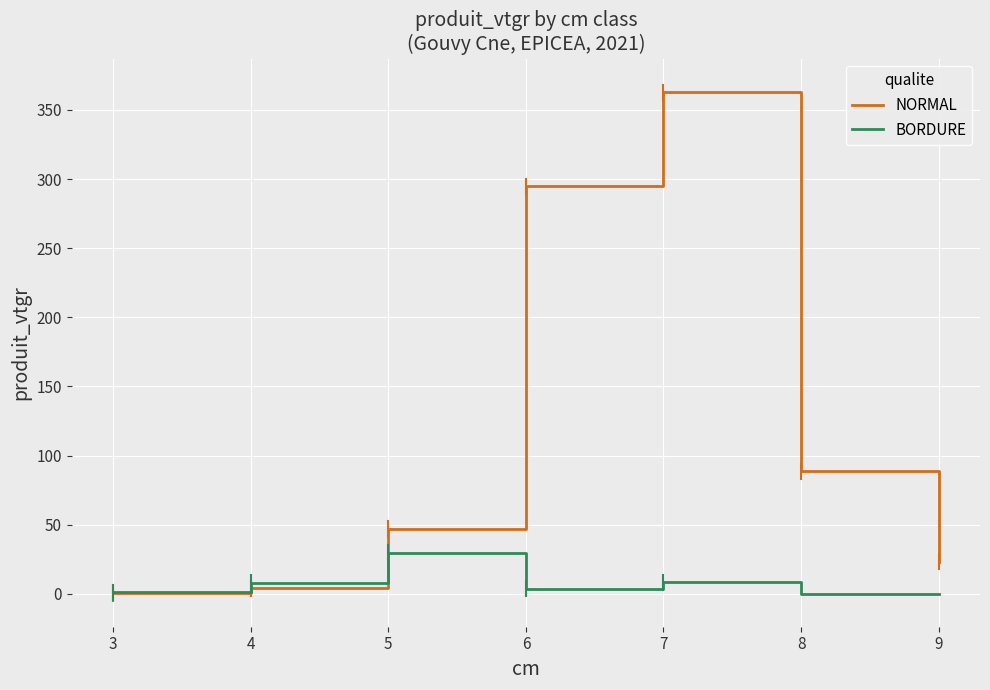

Which series has the widest spread of values?

NORMAL